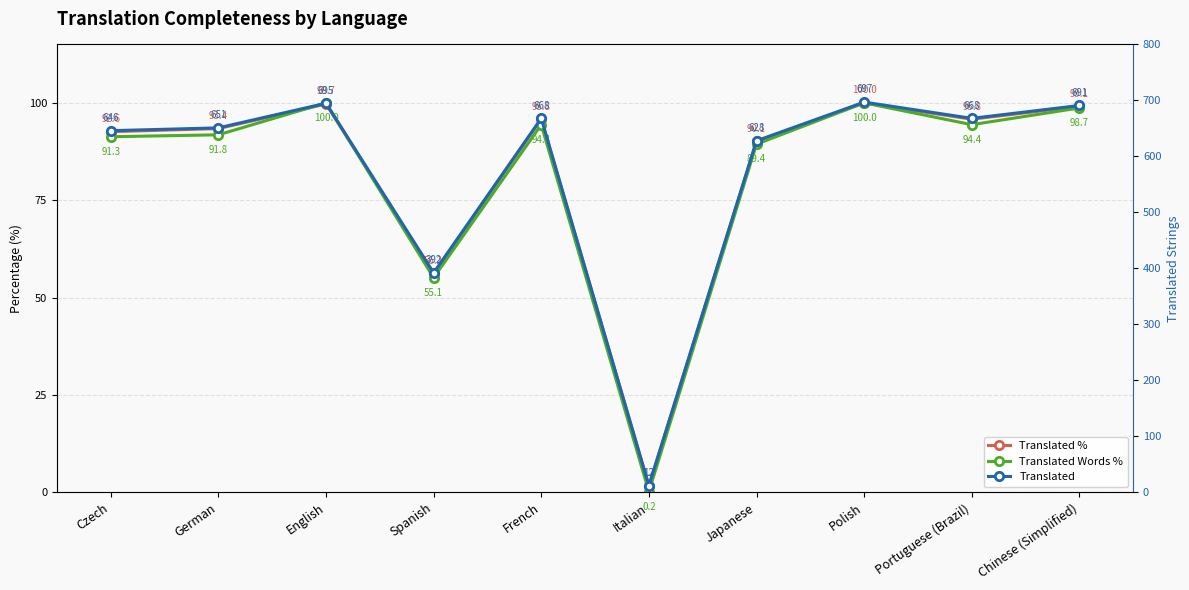

At which category does Translated reach its first local peak?

English